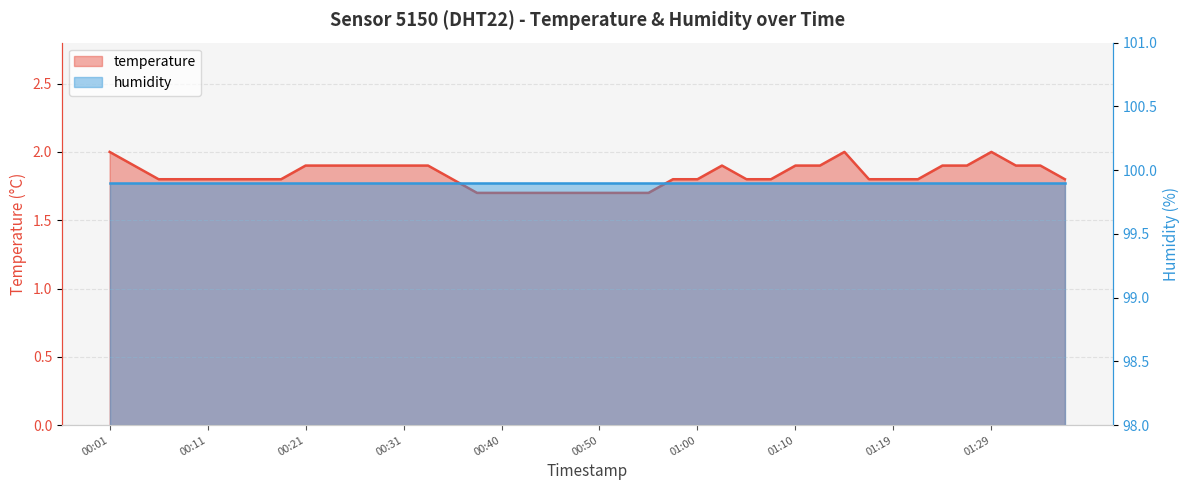

Which label corresponds to the smallest value in the chart?

00:38